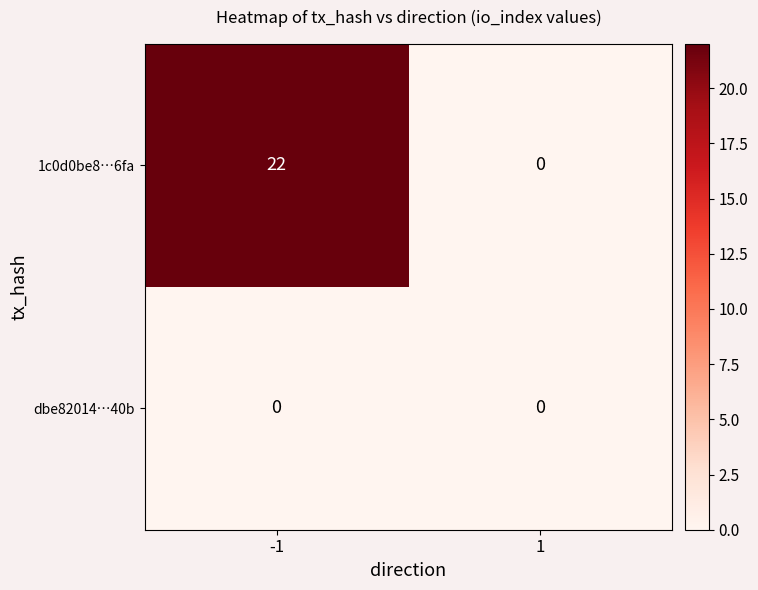

Reading left to right, extract all data points from this chart.

1c0d0be8…6fa: -1=22	1=0
dbe82014…40b: -1=0	1=0